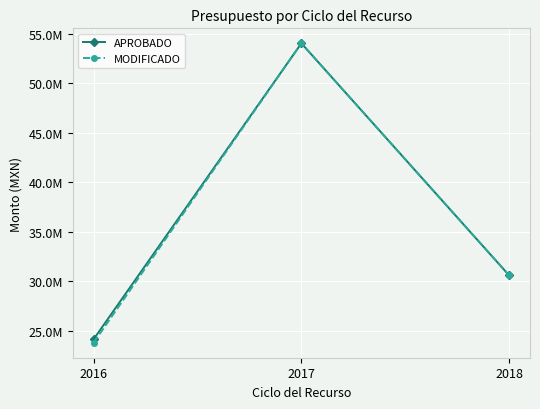

Which label corresponds to the smallest value in the chart?

2016